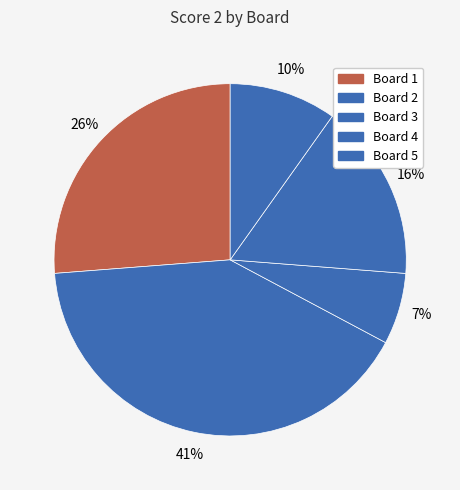

Count the number of slices in the pie.

5